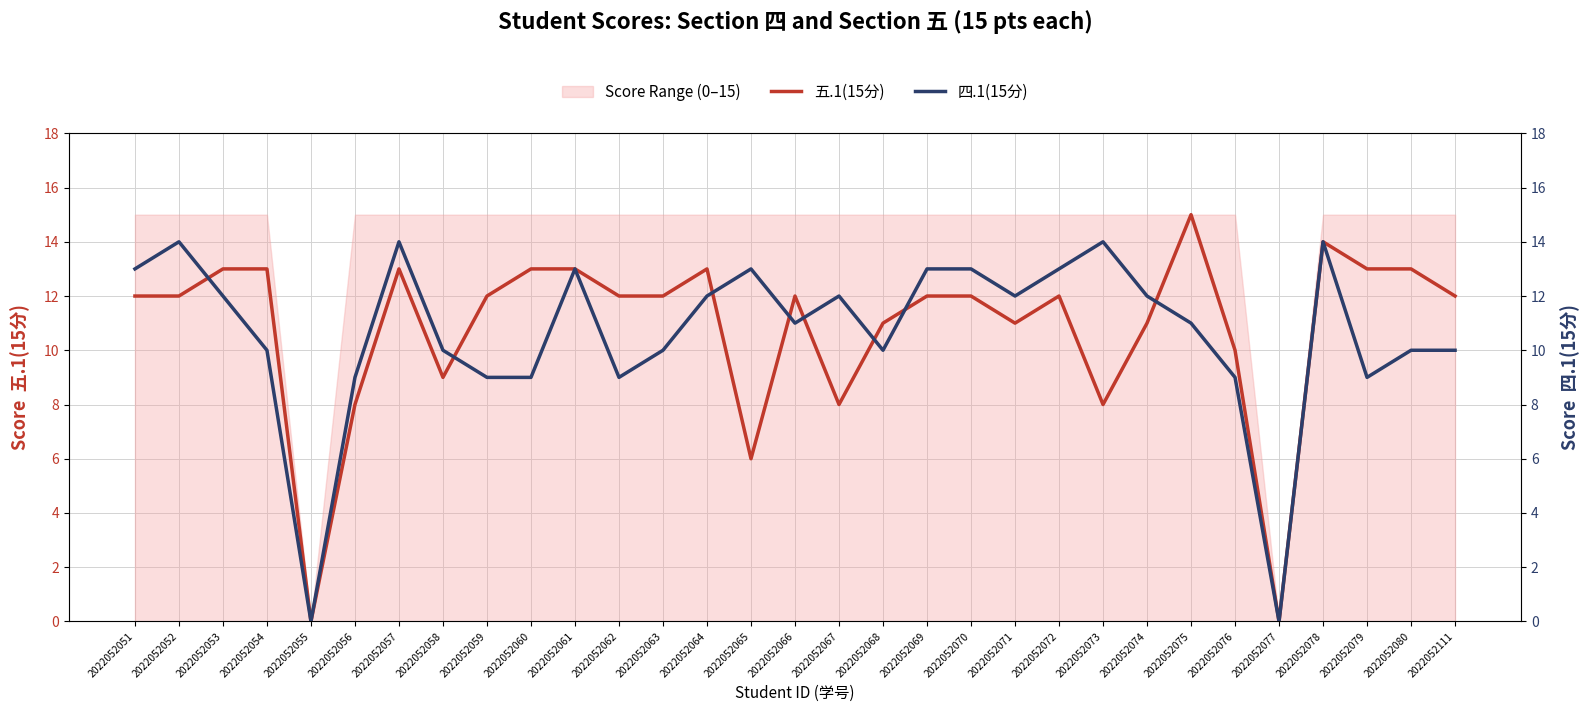

True or false: 四.1(15分) and 五.1(15分) cross at least once.

True